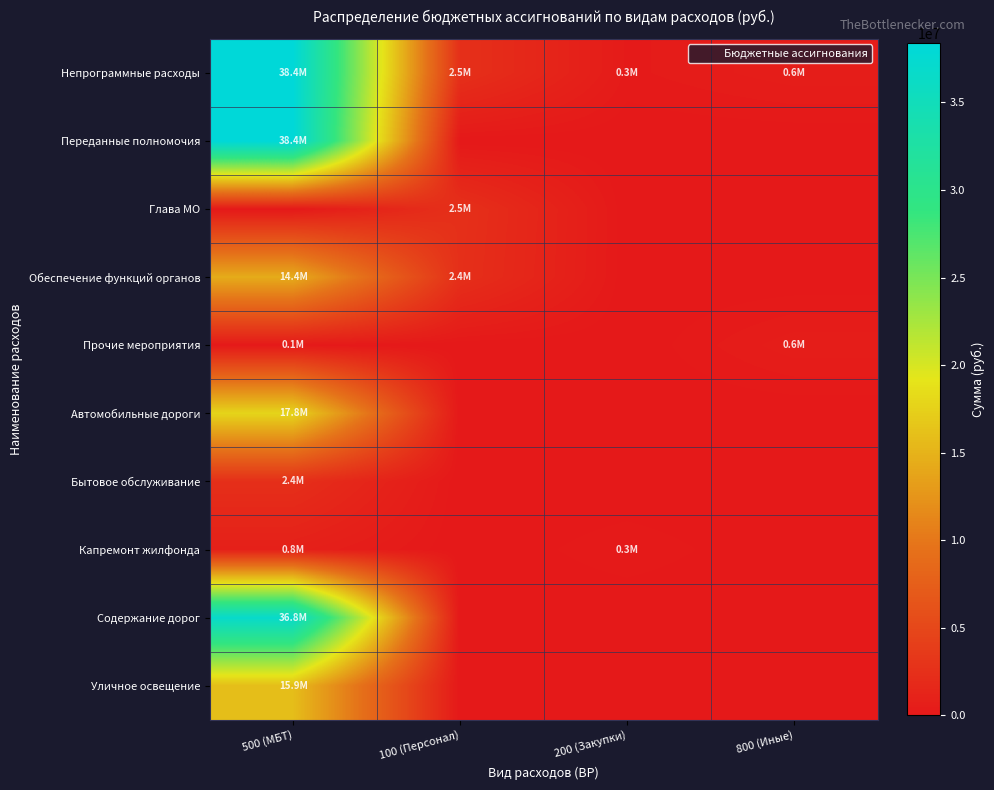

Reading left to right, transcribe all the data shown in this chart.

Непрограммные расходы: 500 (МБТ)=38380491.6	100 (Персонал)=2541715.0	200 (Закупки)=255657.4	800 (Иные)=557500.0
Переданные полномочия: 500 (МБТ)=38380491.6	100 (Персонал)=0.0	200 (Закупки)=0.0	800 (Иные)=0.0
Глава МО: 500 (МБТ)=0.0	100 (Персонал)=2541715.0	200 (Закупки)=0.0	800 (Иные)=0.0
Обеспечение функций органов: 500 (МБТ)=14369485.3	100 (Персонал)=2429041.6	200 (Закупки)=0.0	800 (Иные)=0.0
Прочие мероприятия: 500 (МБТ)=108320.0	100 (Персонал)=0.0	200 (Закупки)=0.0	800 (Иные)=557500.0
Автомобильные дороги: 500 (МБТ)=17832840.0	100 (Персонал)=0.0	200 (Закупки)=0.0	800 (Иные)=0.0
Бытовое обслуживание: 500 (МБТ)=2400000.0	100 (Персонал)=0.0	200 (Закупки)=0.0	800 (Иные)=0.0
Капремонт жилфонда: 500 (МБТ)=823300.0	100 (Персонал)=0.0	200 (Закупки)=255657.4	800 (Иные)=0.0
Содержание дорог: 500 (МБТ)=36839328.7	100 (Персонал)=0.0	200 (Закупки)=0.0	800 (Иные)=0.0
Уличное освещение: 500 (МБТ)=15914249.5	100 (Персонал)=0.0	200 (Закупки)=0.0	800 (Иные)=0.0